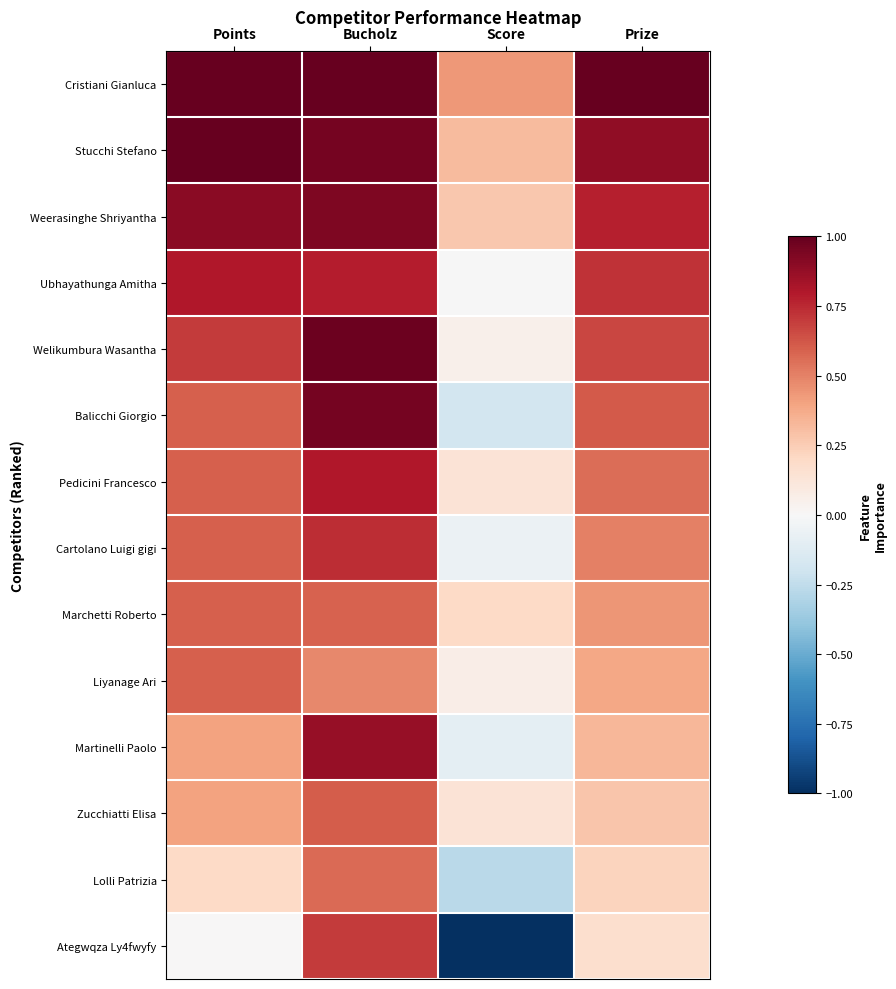

Which series has the largest total across all categories?

Cristiani Gianluca